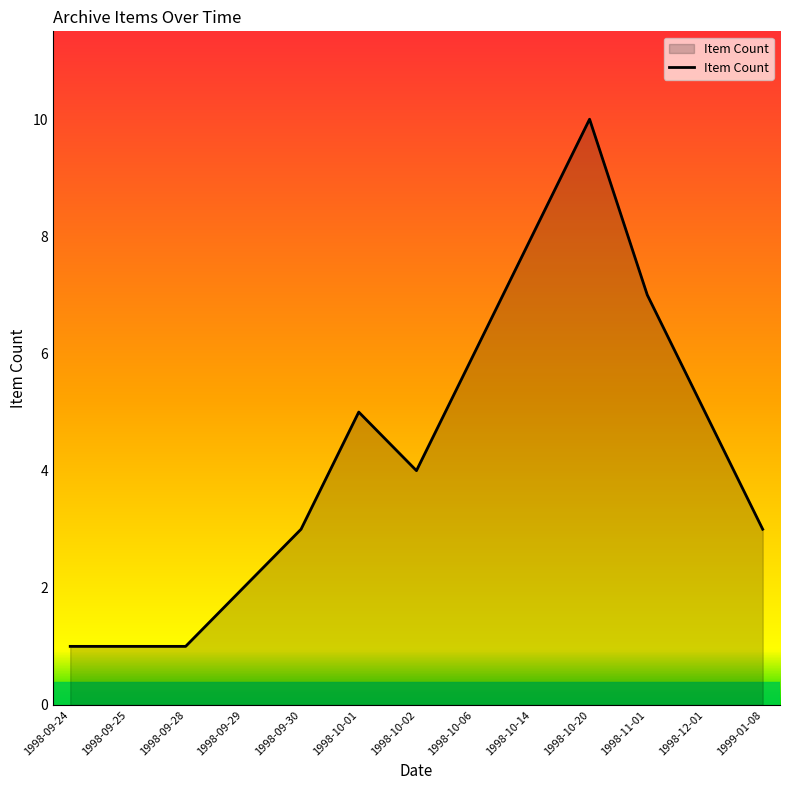

What is the smallest value displayed?

1